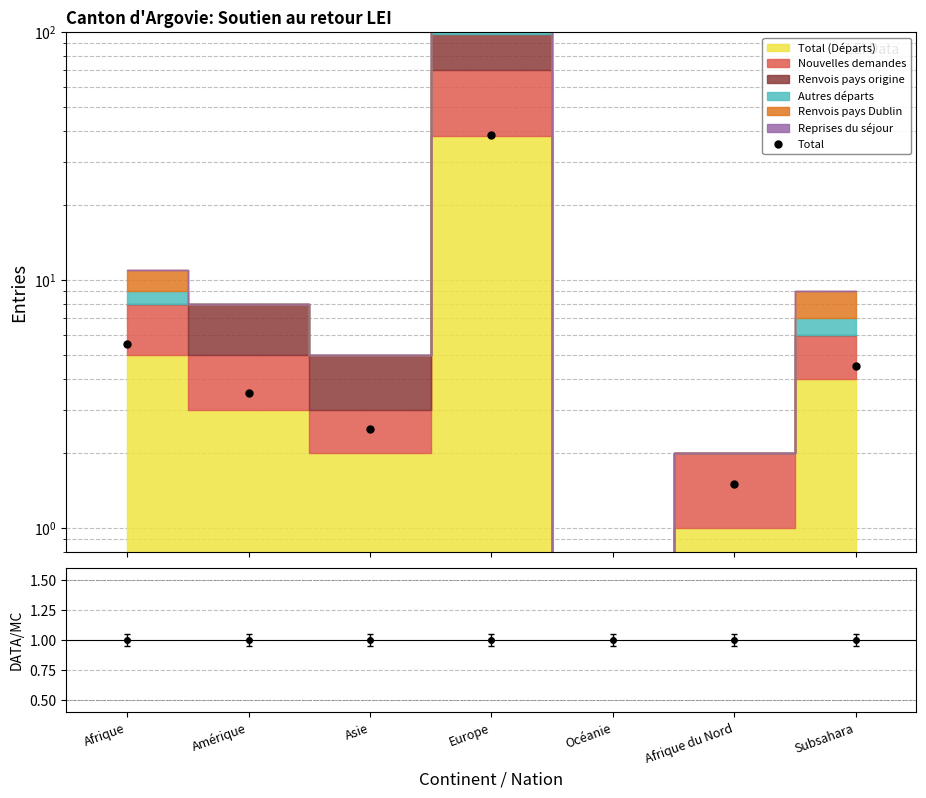

What is the minimum value shown in the chart?

0.5